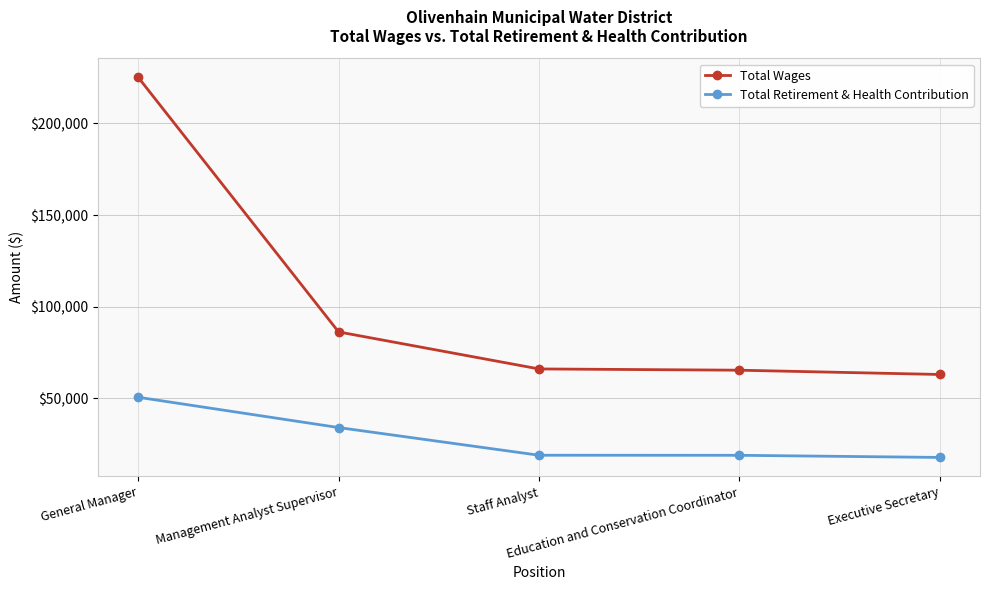

True or false: Total Wages and Total Retirement & Health Contribution intersect in this chart.

False